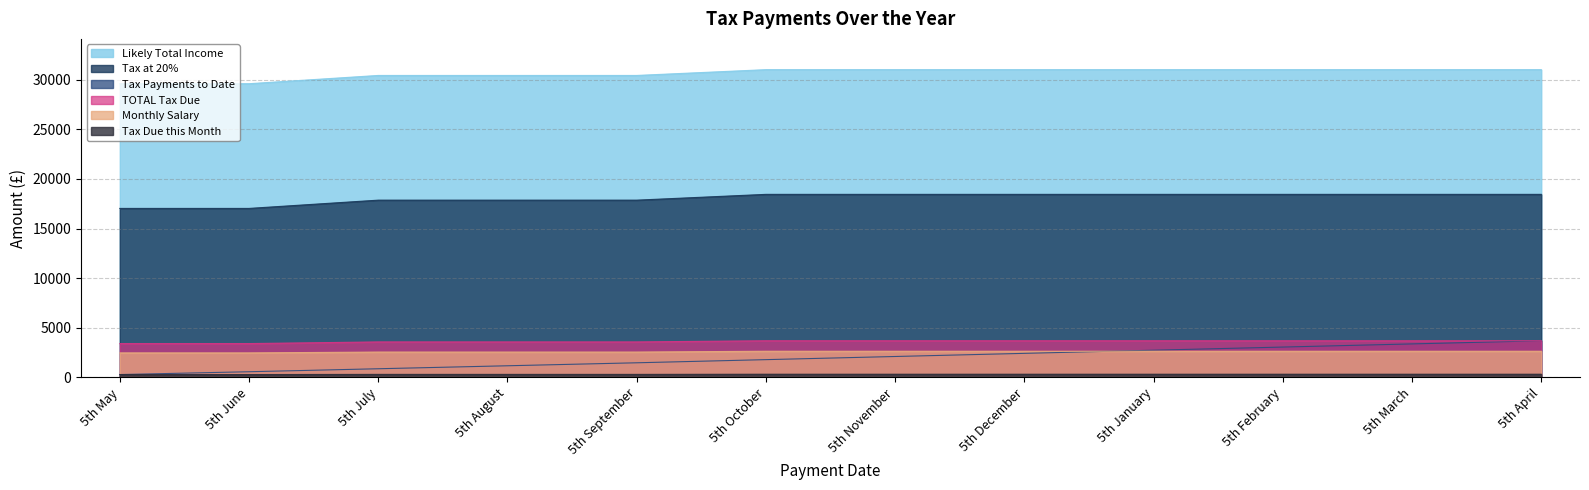

True or false: Tax Due this Month and TOTAL Tax Due cross at least once.

False